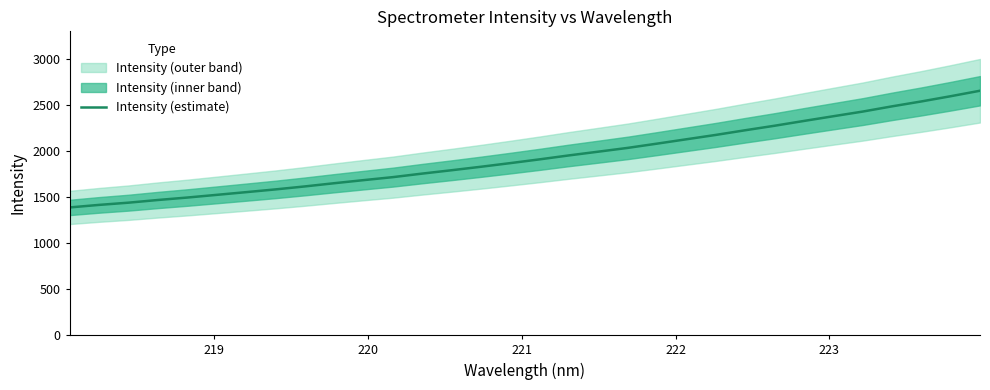

What is the highest value of the Intensity (estimate) series?

2657.1